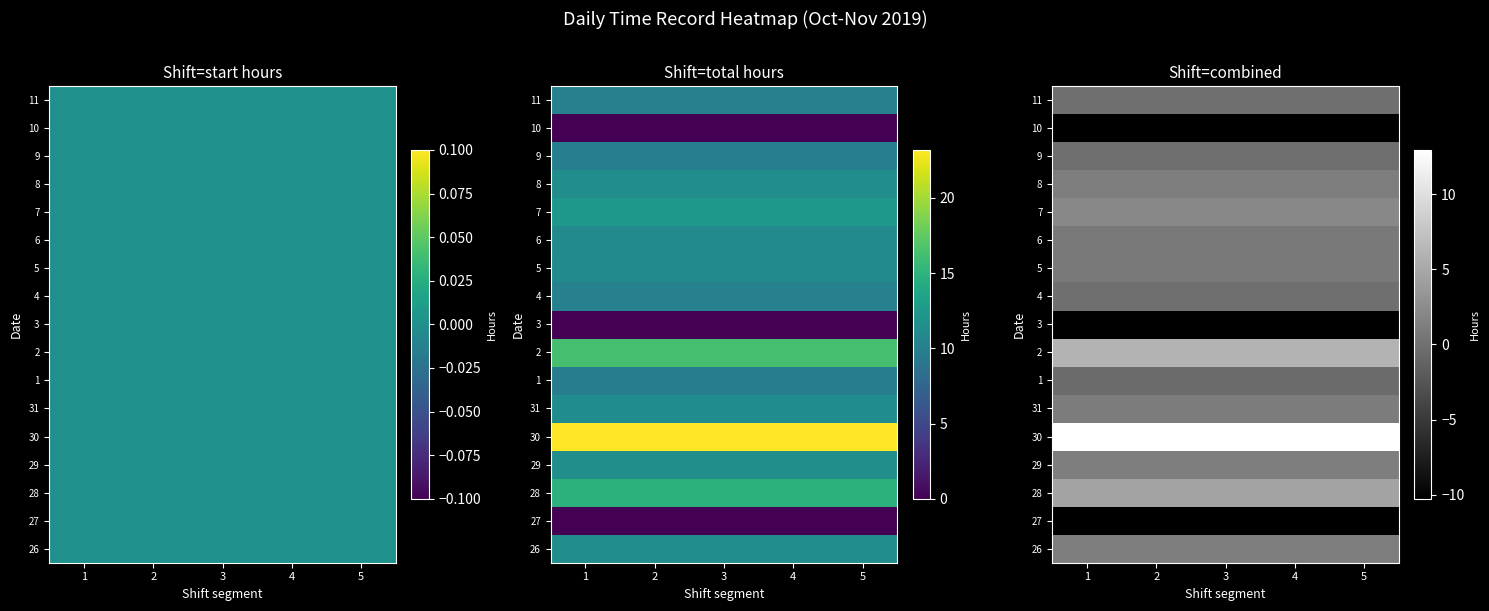

True or false: 29 has a value of 1.9 at 3.

False